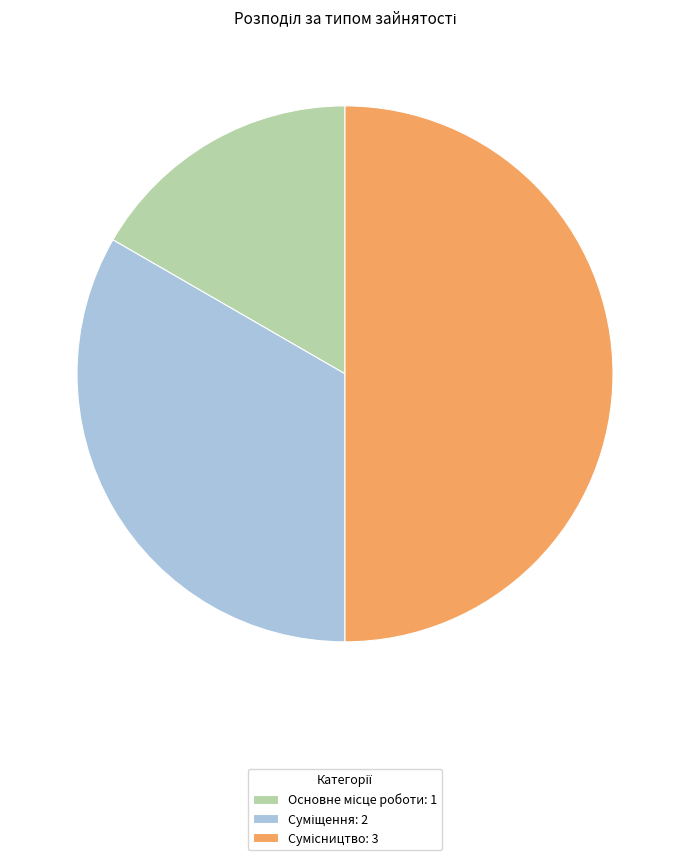

How many segments does this pie chart have?

3